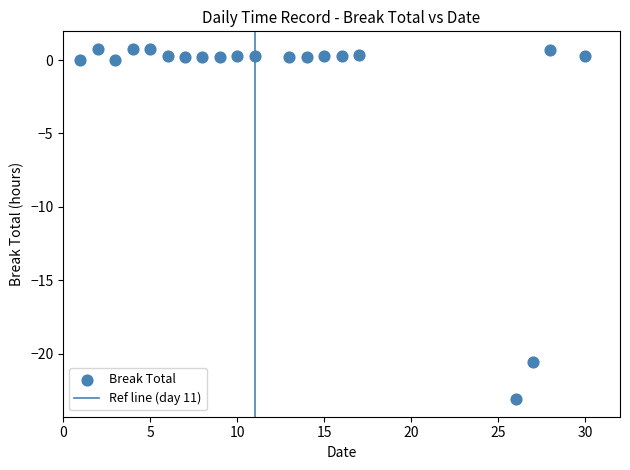

What is the range of X values (max minus min)?

29.0